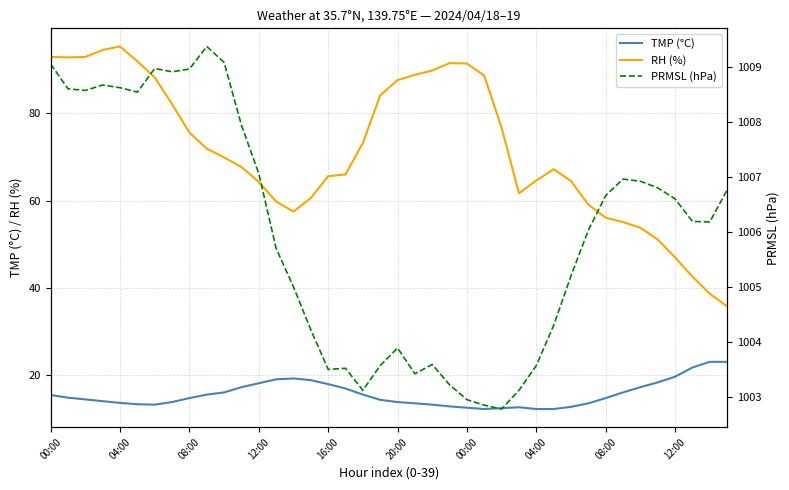

At 34, list the series in order from largest to smallest.

PRMSL (hPa), RH (%), TMP (°C)